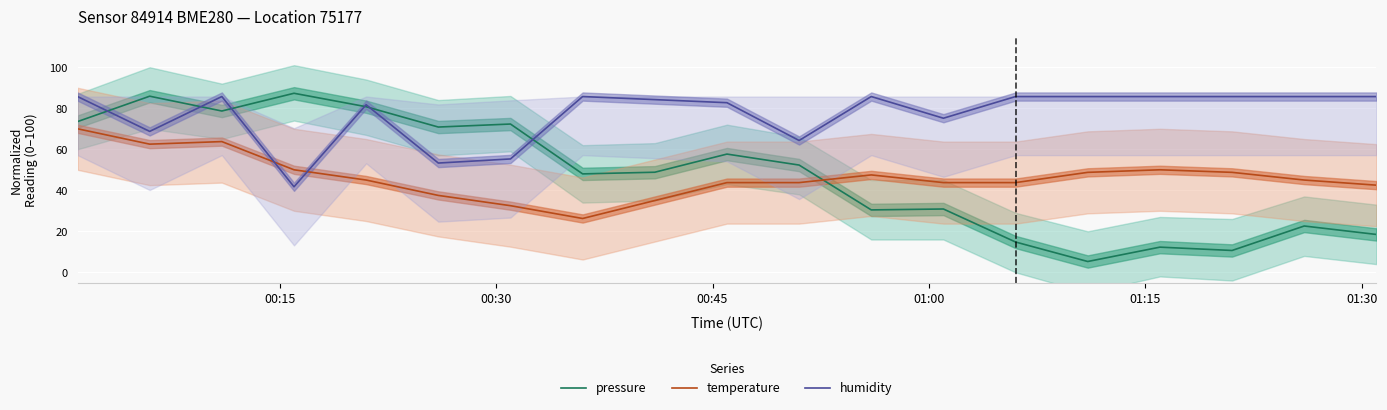

True or false: temperature has more than 2 points higher than both neighbors.

True